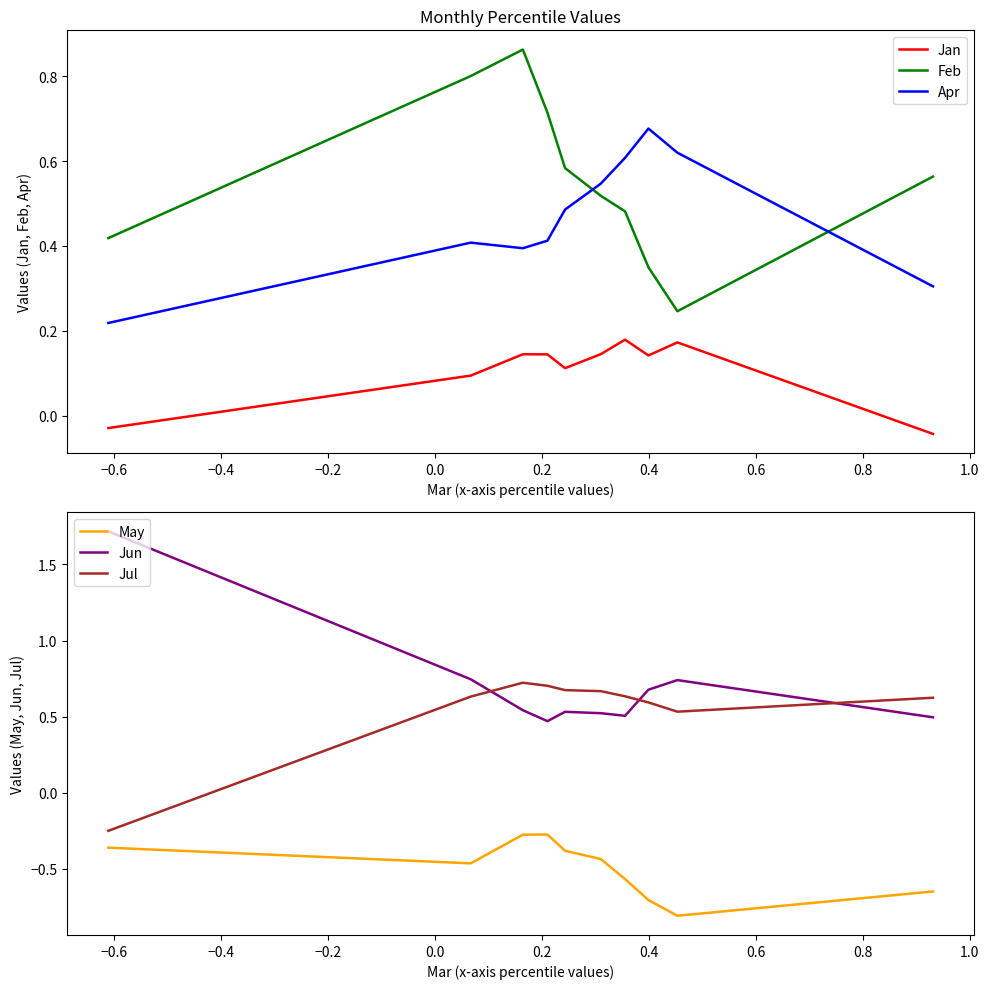

True or false: Jun and Jan cross at least once.

False